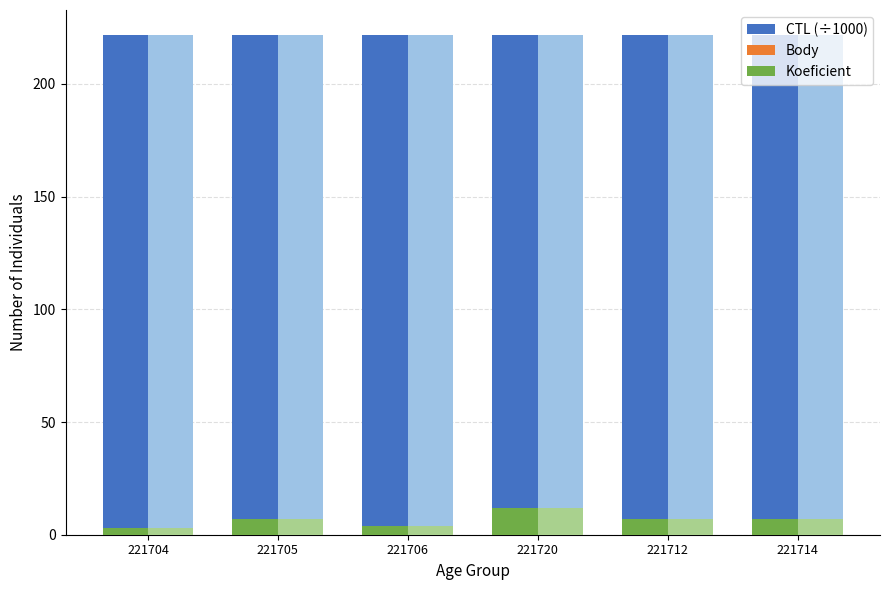

Are the bars grouped side by side (vs. stacked)?

Yes